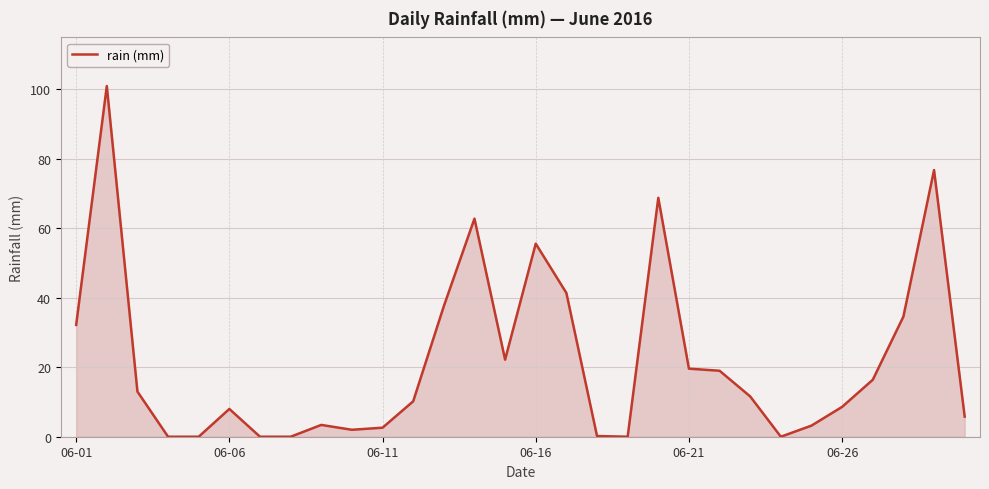

What is the greatest value displayed?

101.0